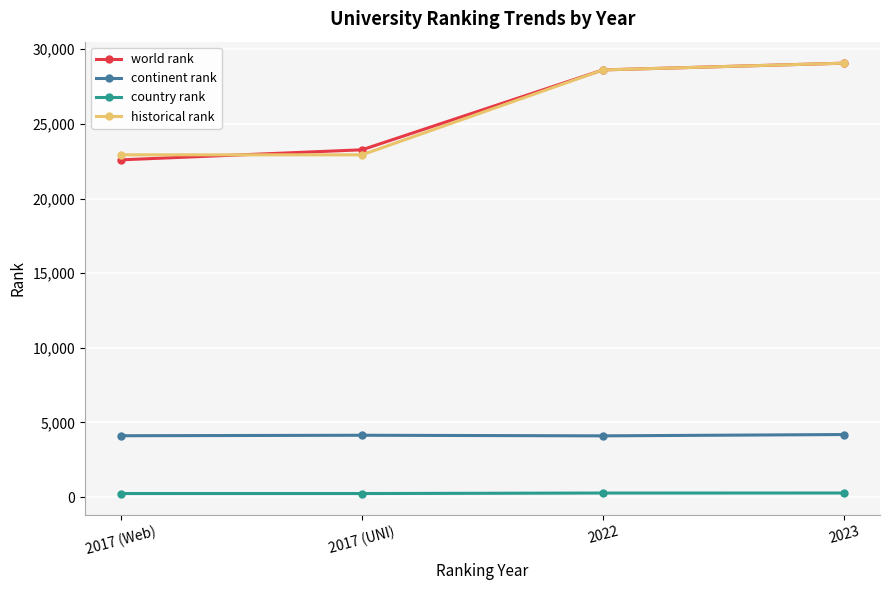

What is the label of the 2nd point from the left?

2017 (UNI)